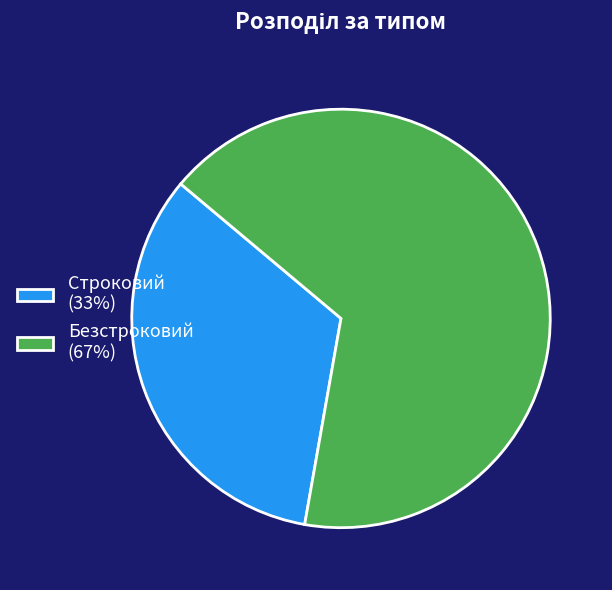

The Строковий slice represents 33% of the pie. True or false?

True